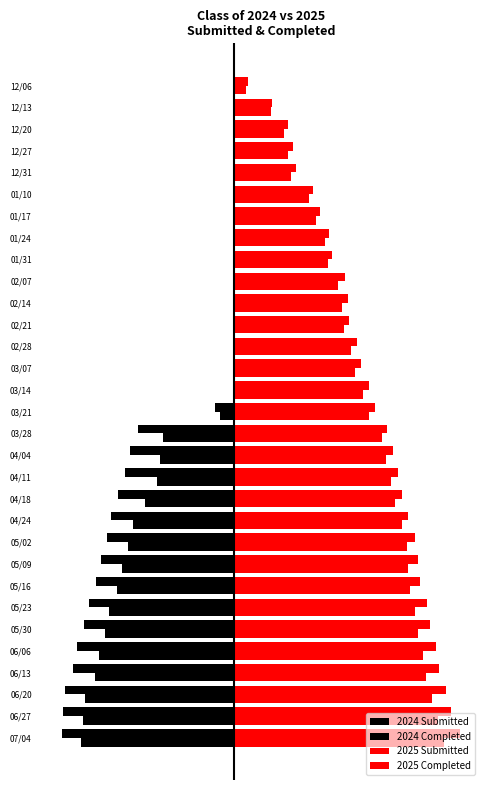

What is the minimum value for 2025 Submitted?

11